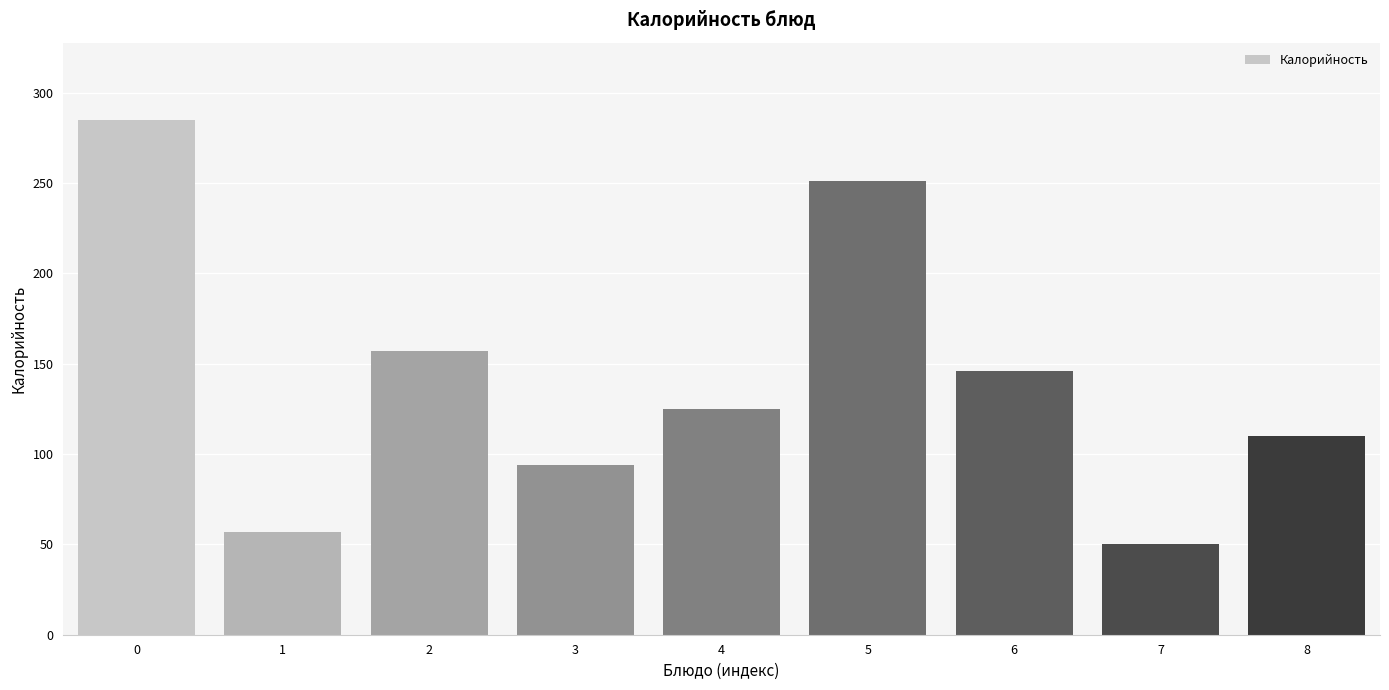

Reading left to right, extract all data points from this chart.

285.0	56.8	157.0	93.9	125.0	251.0	146.0	50.0	110.0